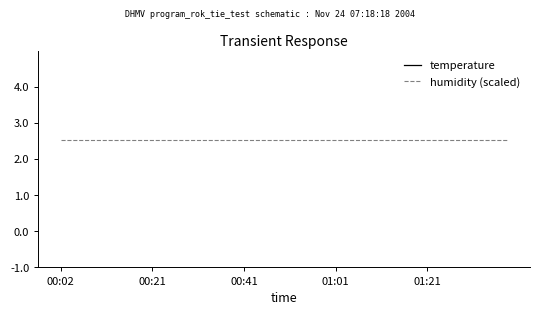

True or false: temperature and humidity (scaled) intersect in this chart.

False